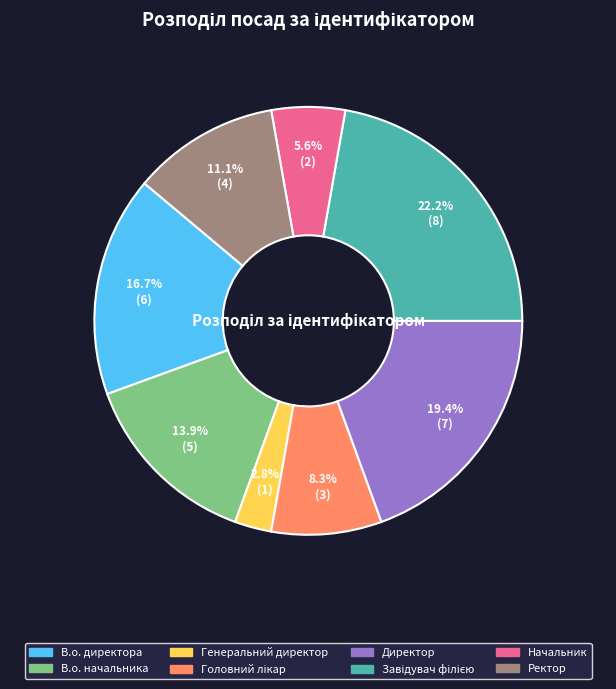

True or false: Ректор accounts for 22% of the total.

False